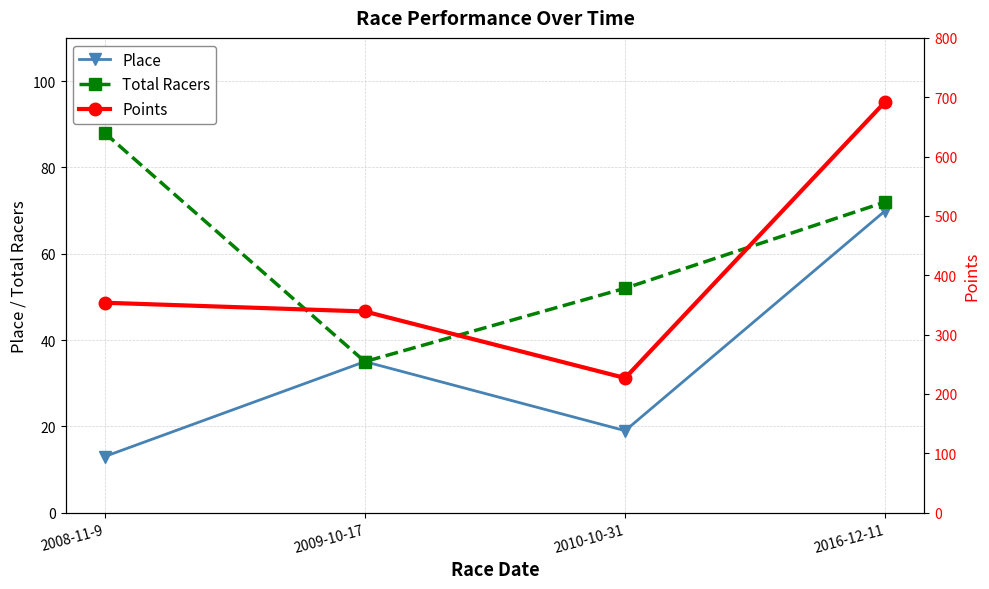

True or false: Place has more than 1 points higher than both neighbors.

False